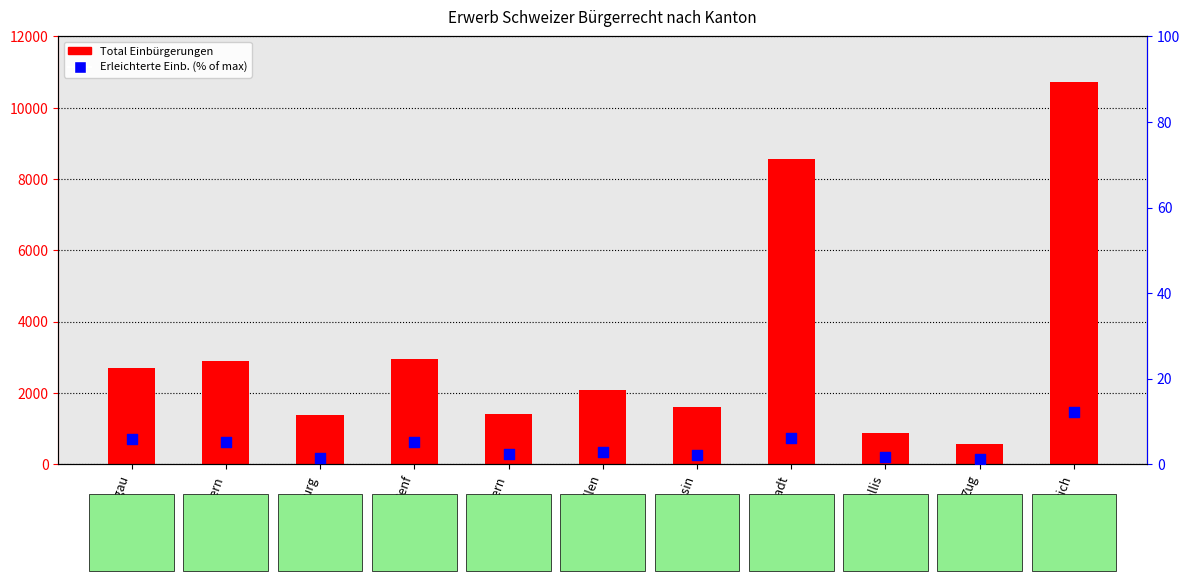

What are all the series names shown in the legend?

Total Einbürgerungen, Erleichterte Einbürgerungen (% of max)